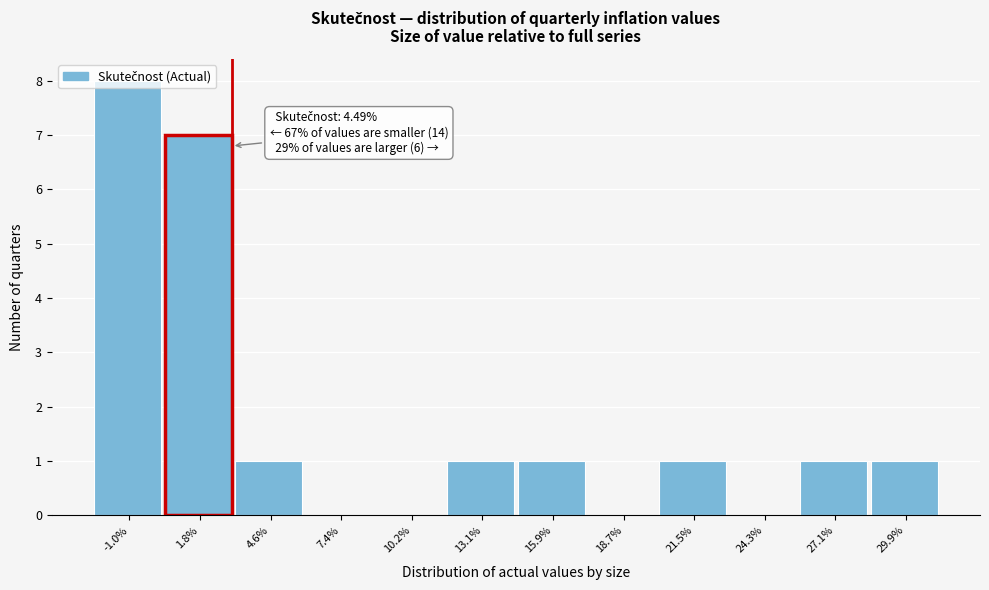

Is it true that the value at 7.4% is 3?

False